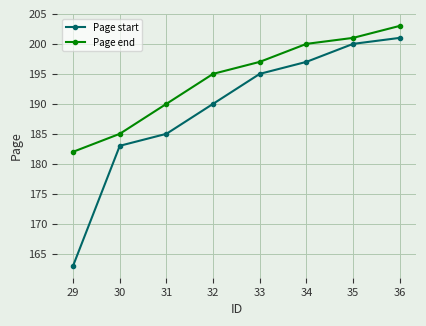

Read the Page start value at 32, to the nearest 5.

190